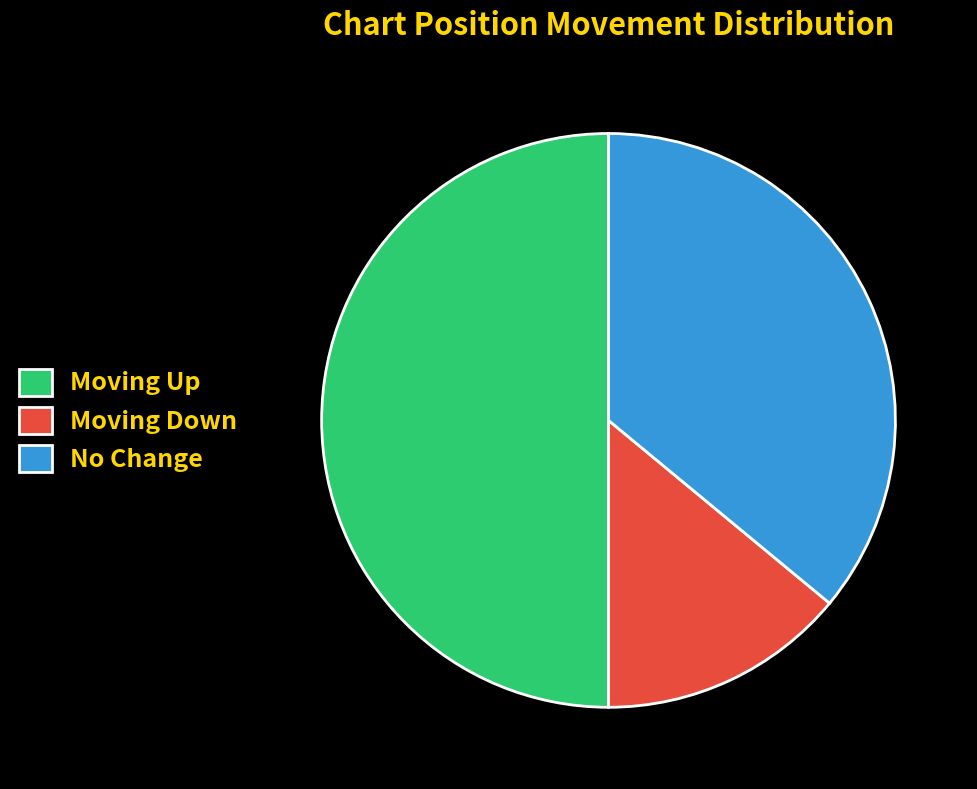

What is the ratio of the value at No Change to the value at Moving Down?

2.6